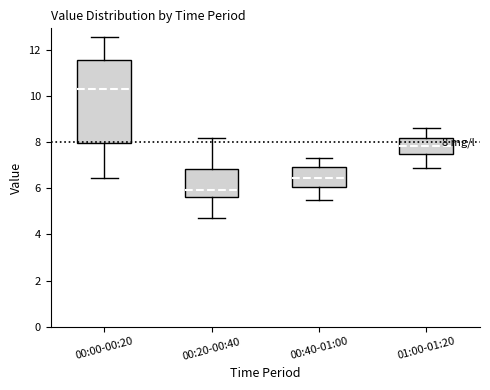

Which box is the tallest, from its lower edge to its upper edge?

00:00-00:20